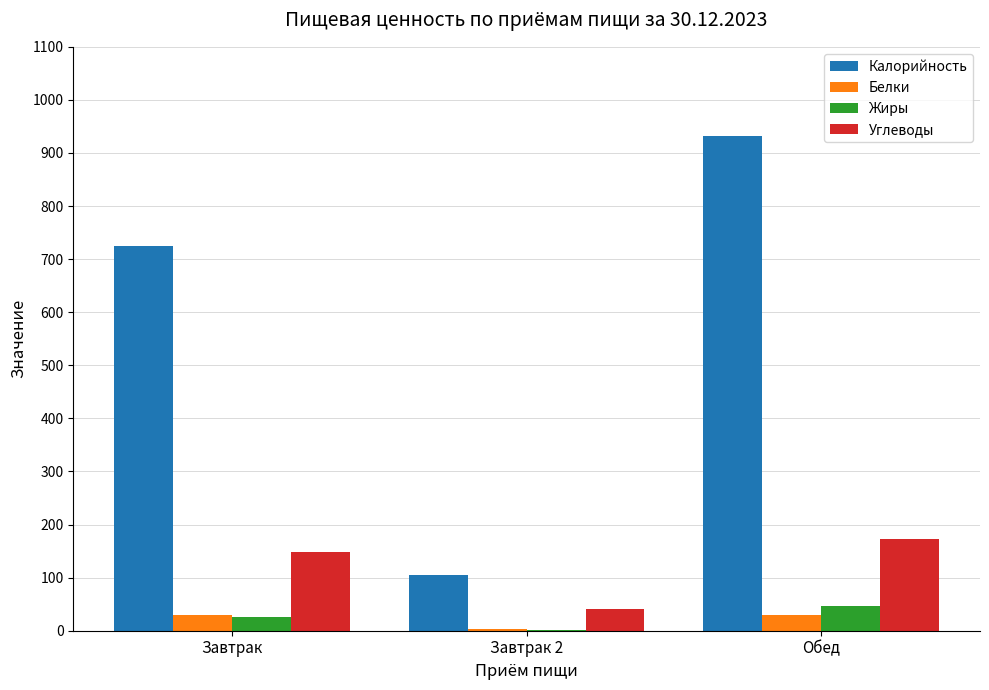

What is the spread (max minus min) of values at Завтрак?

699